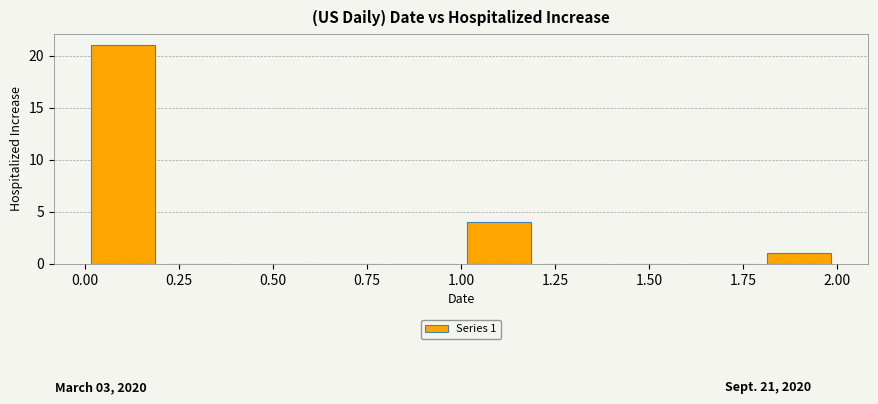

Which range on the x-axis has the tallest bar?

0.0 to 0.2